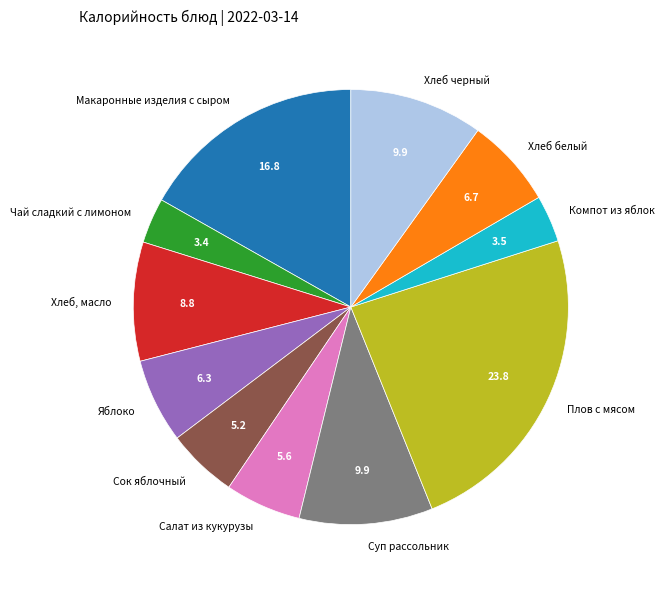

How many segments does this pie chart have?

11